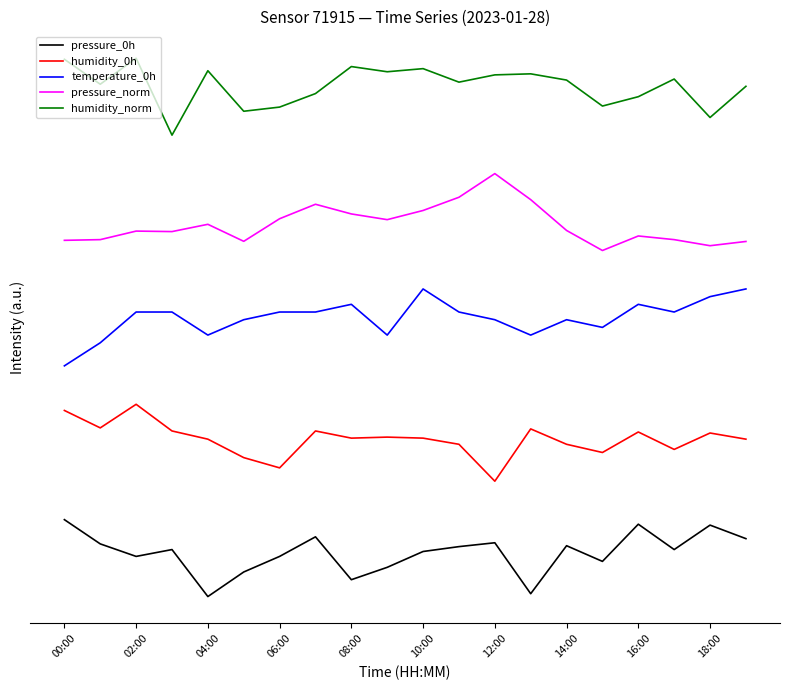

At which category is the sum across all series the highest?

10:00